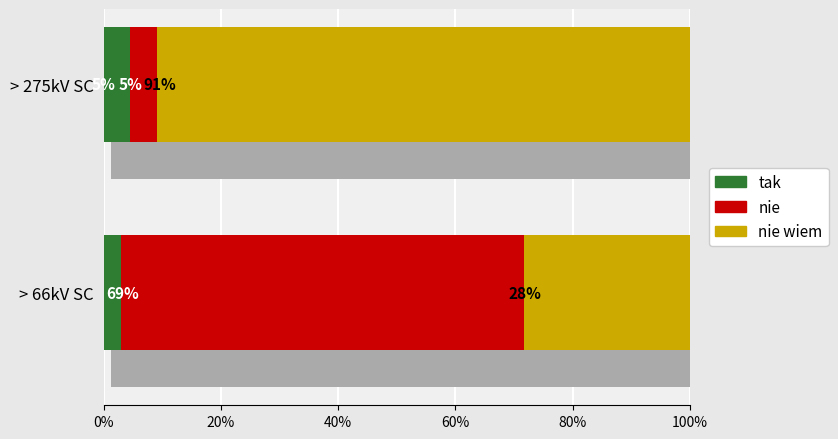

The value of nie wiem at > 66 kV & < = 132 kV ; Single Circuit is 81. True or false?

False